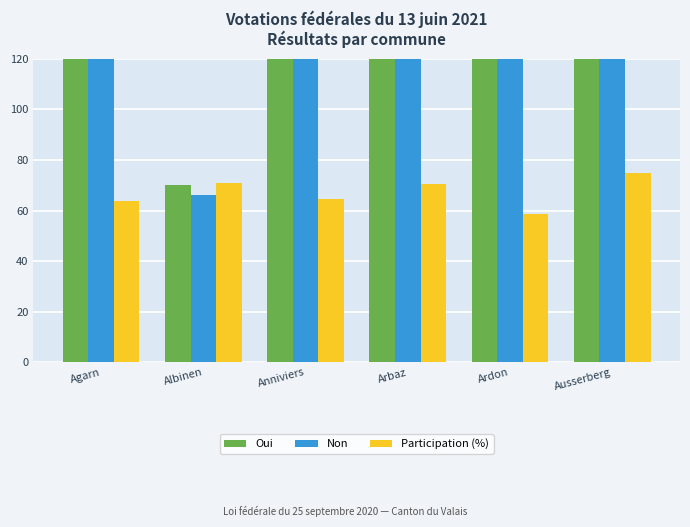

List the labels in order of Oui value, largest first.

Anniviers, Ardon, Arbaz, Ausserberg, Agarn, Albinen